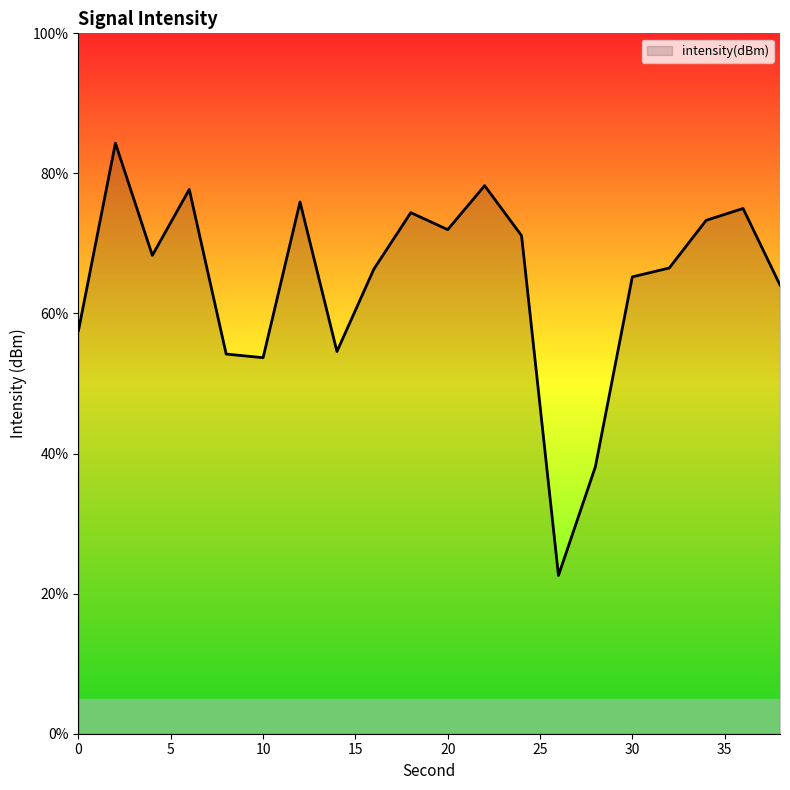

How many interior local valleys (lower than both neighbors) does the data have?

5